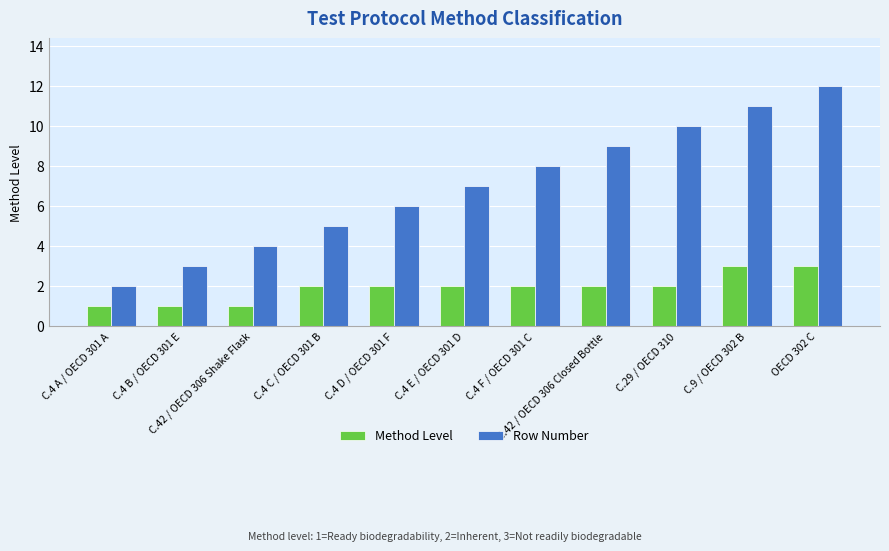

True or false: Row Number has a value of 6 at C.4 D / OECD 301 F.

True